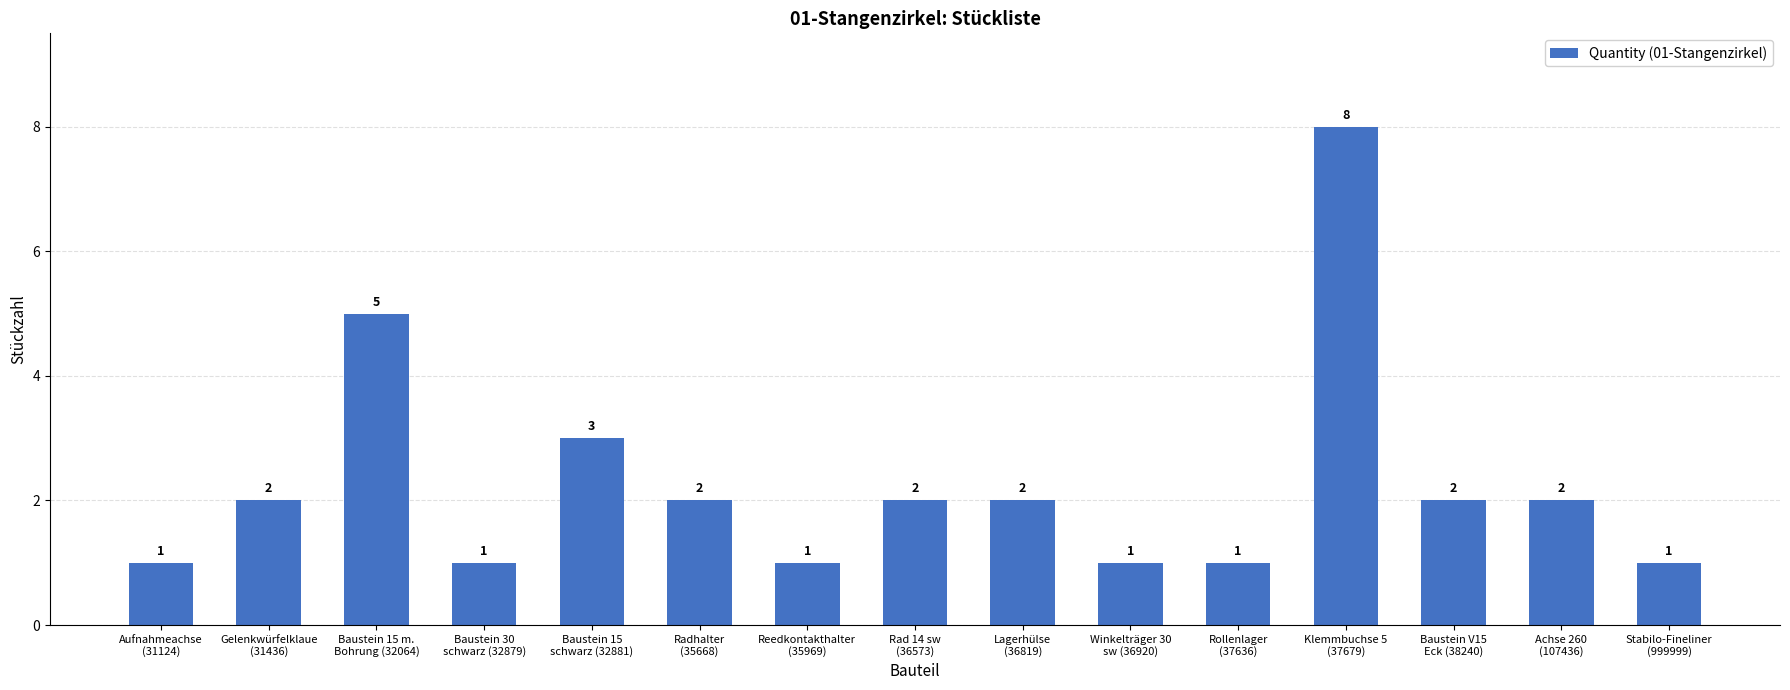

How many values are between 1 and 2?

12